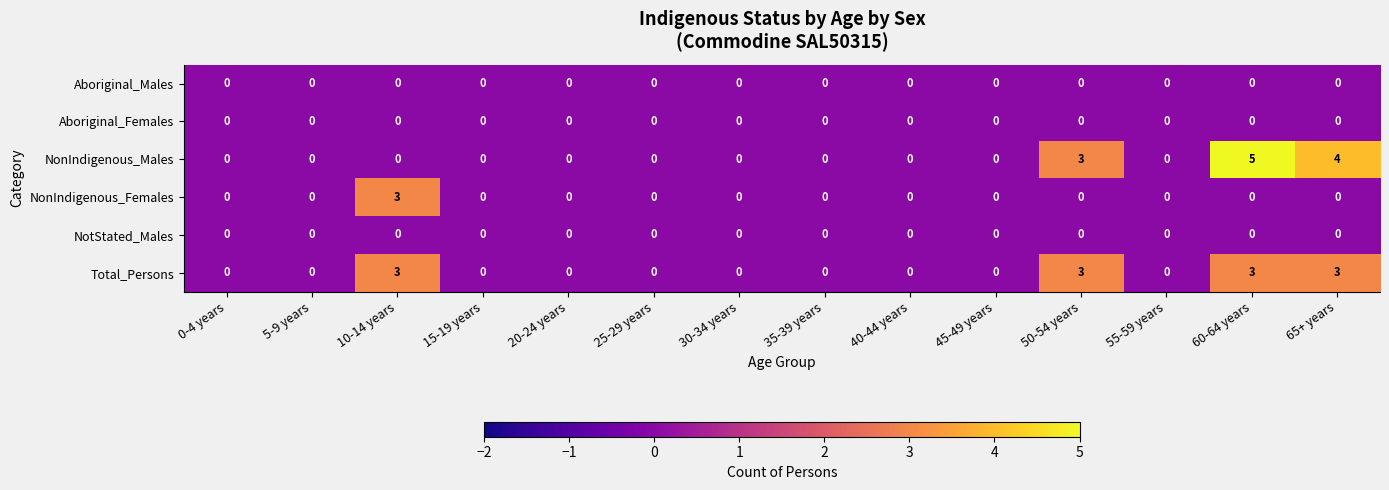

True or false: NotStated_Males has a value of 0 at 35-39 years.

True